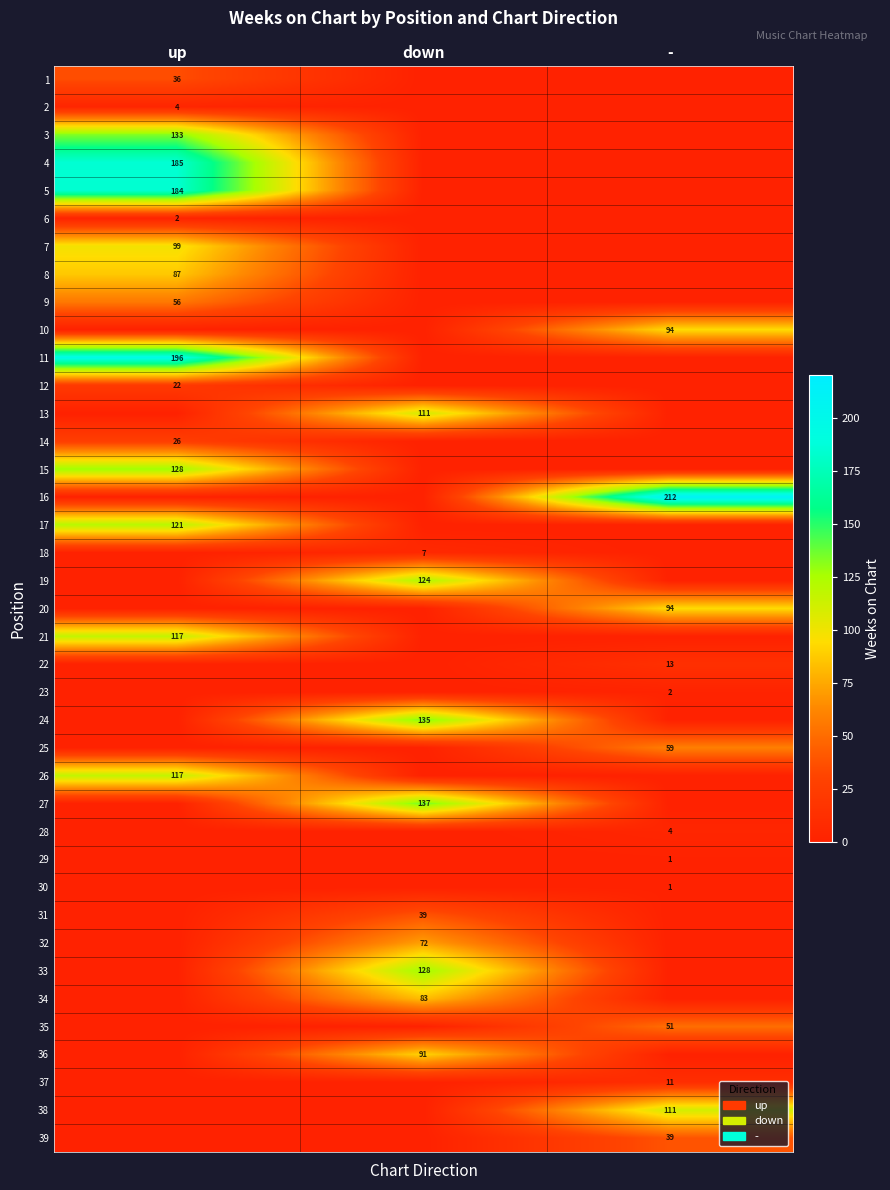

At which category is the sum across all series the highest?

up